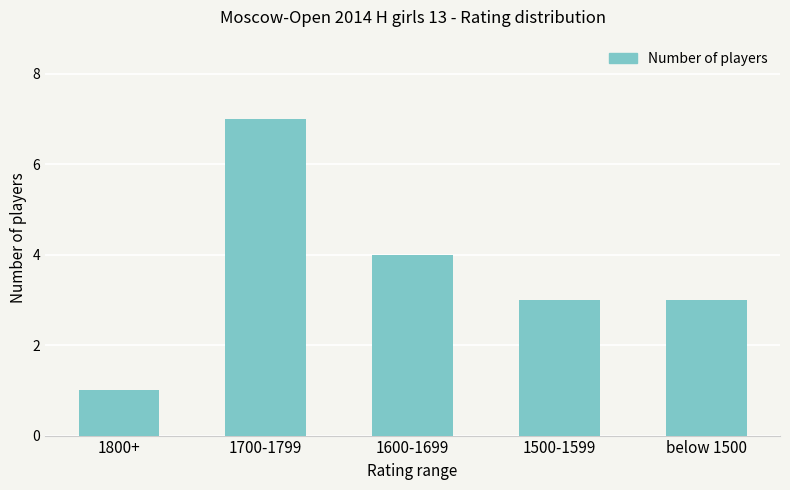

What is the change in value from 1800+ to below 1500?

+2